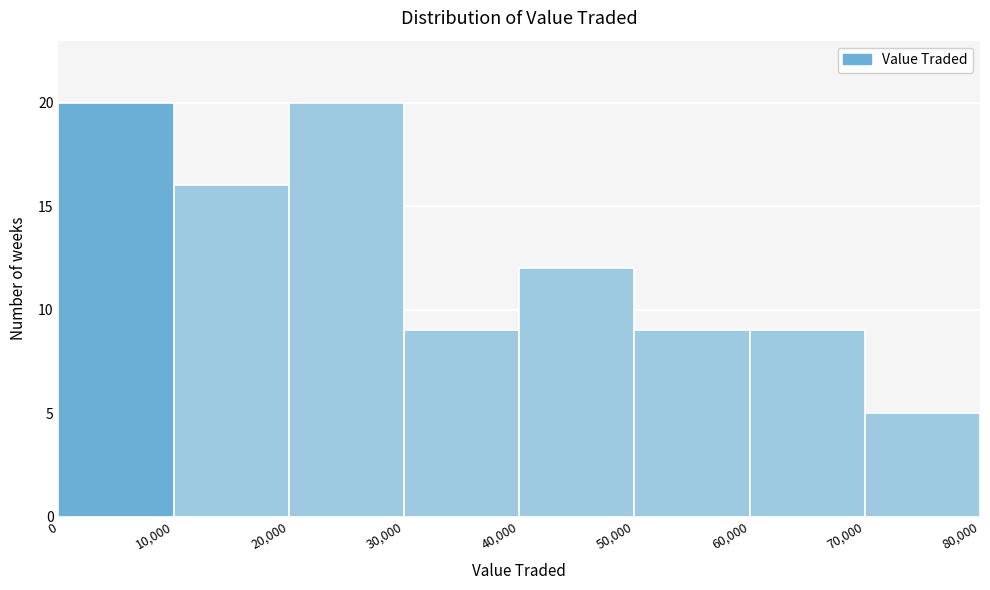

What is the height of the bar covering 70,000 to 80,000 on the x-axis? The values are not printed on the chart, so give them approximately, as read against the axis.

5